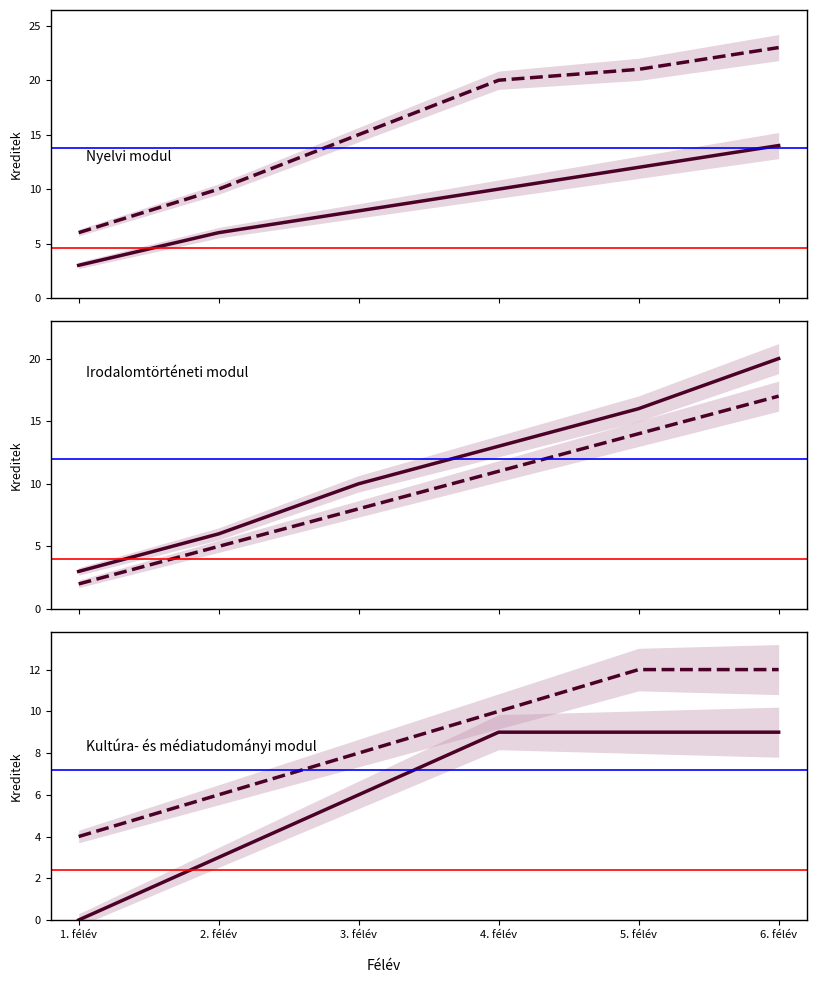

What is the label of the 6th point from the right?

1. félév